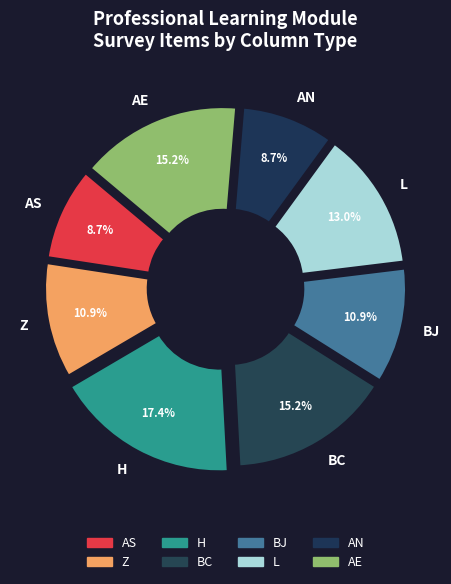

Is there a majority slice in this chart?

No